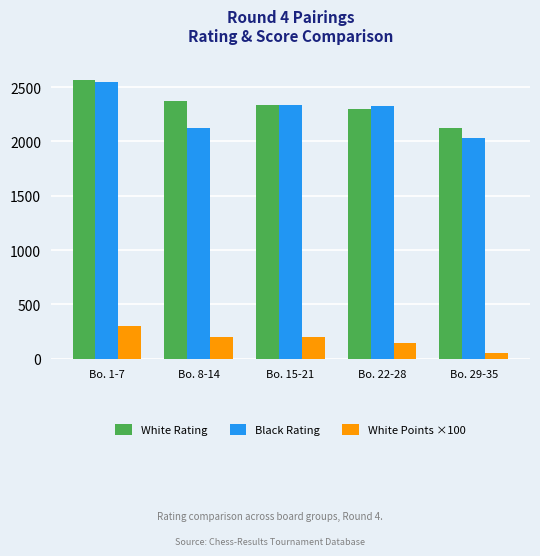

What position from the right is Bo. 1-7?

5